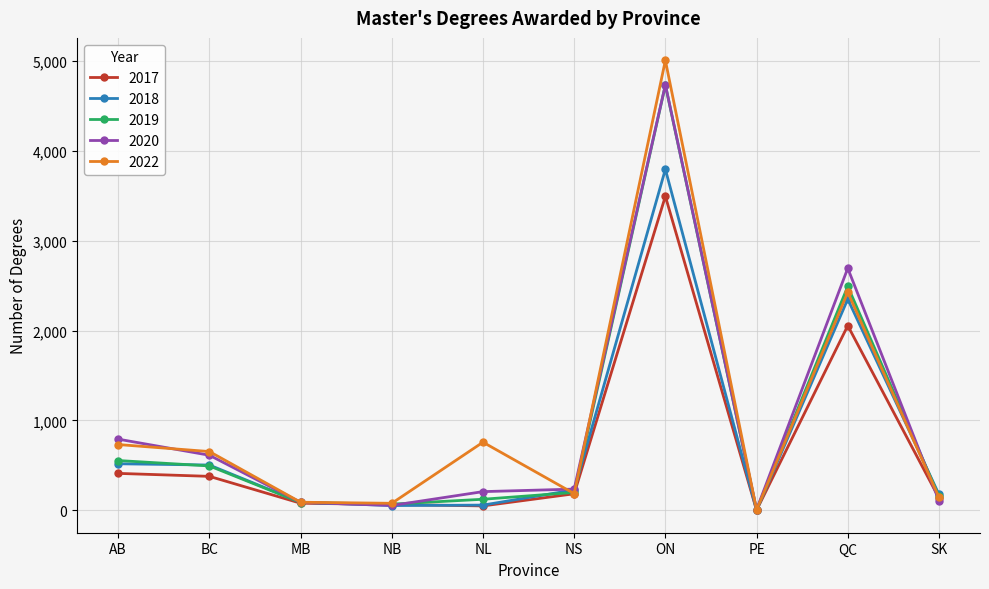

What is the maximum value for 2018?

3794